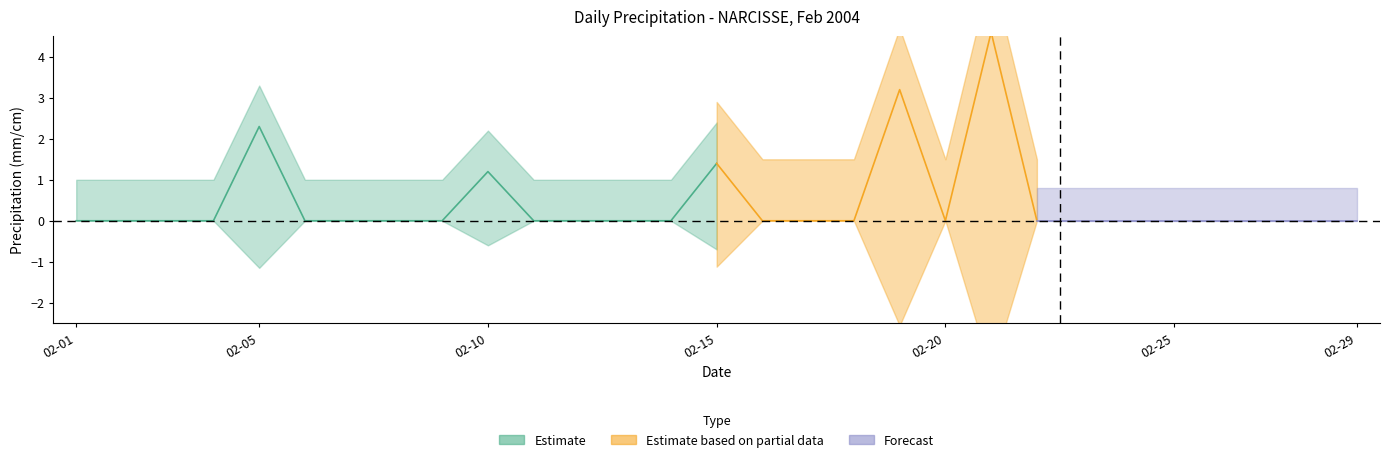

How many lines are shown in the chart?

3